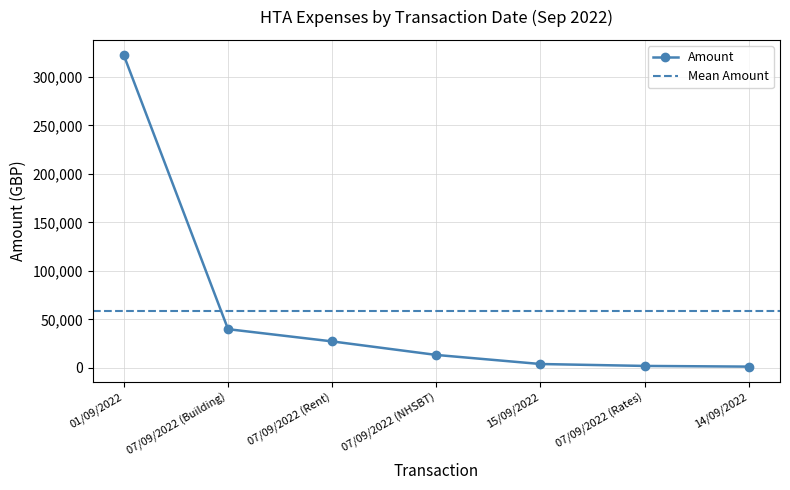

What is the difference between the values at 01/09/2022 and 07/09/2022 (Rates)?

319970.4